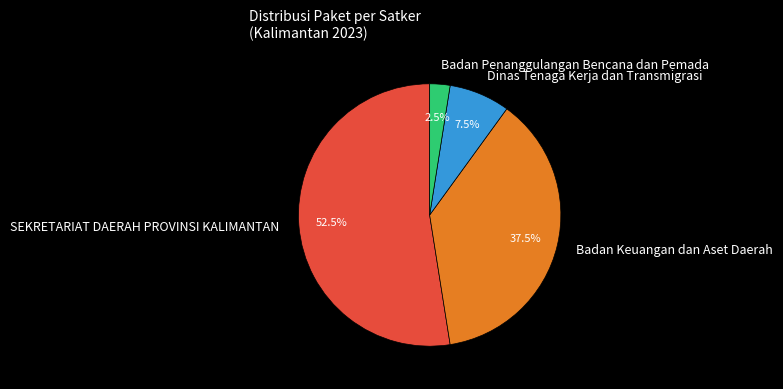

What percentage is NOT represented by Badan Penanggulangan Bencana dan Pemada?

97.5%